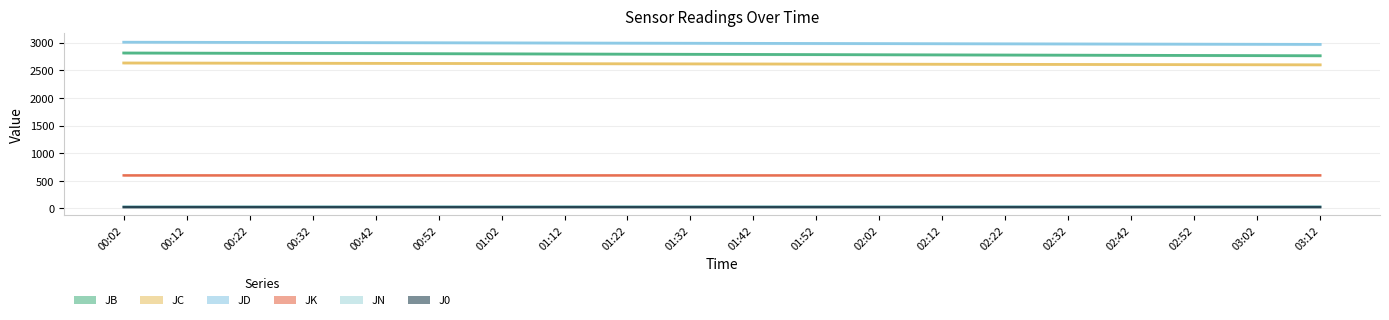

At which label does JD reach its minimum?

03:12